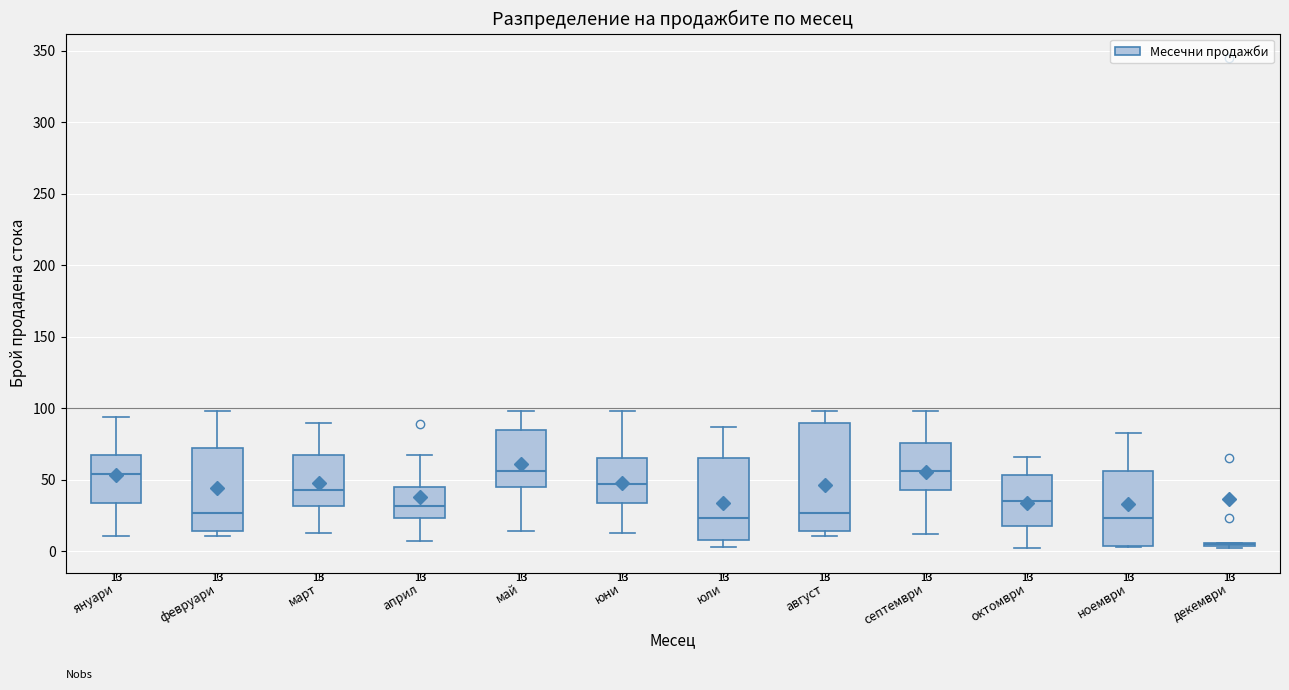

Comparing the boxes themselves (not the whiskers), which one is the tallest?

август